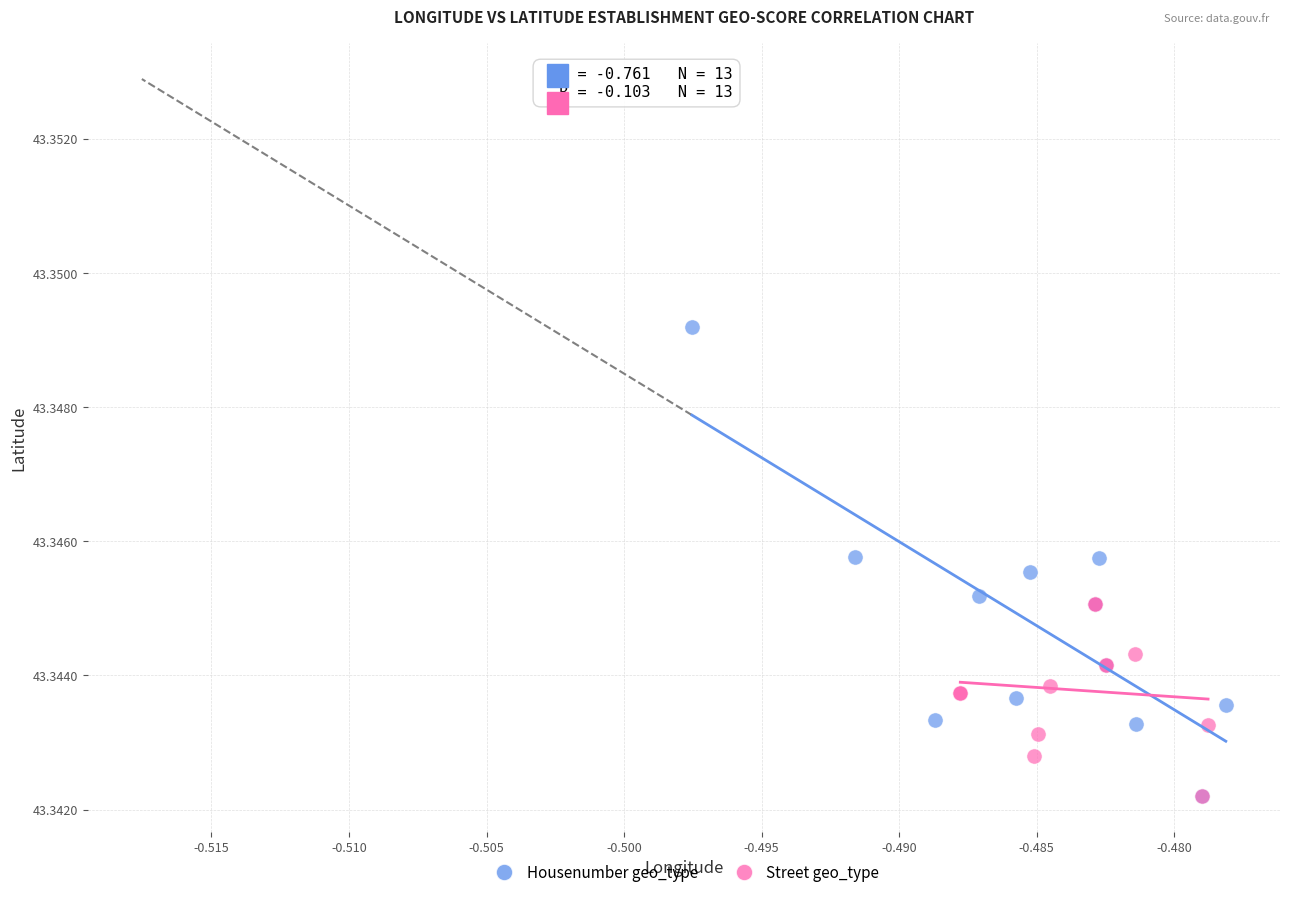

Which series has the widest spread of Y values?

Housenumber geo_type